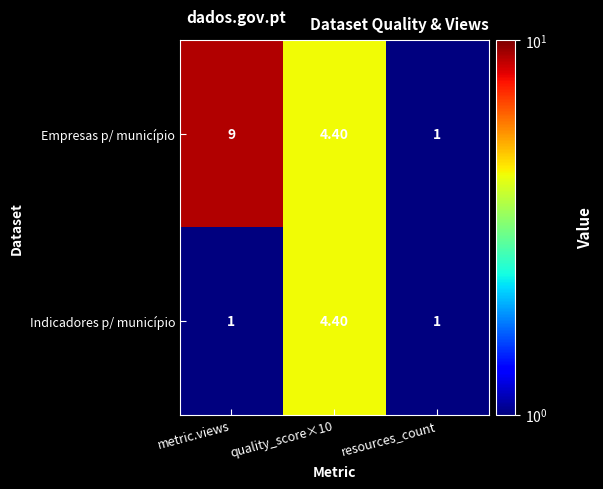

At how many categories does at least one series exceed 7?

1